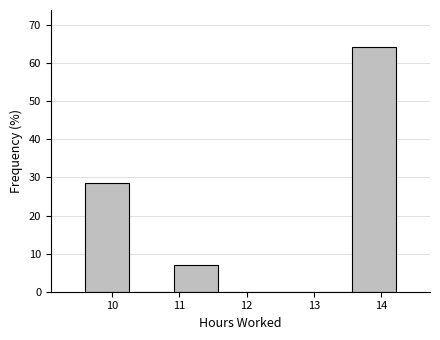

Reading left to right, list every bar in this chart as the range it spans on the x-axis followed by its height. Neither the bar edges nor the heights are printed on the chart, so give them approximately, as read against the axes.

9.6 to 10.3: 29
10.3 to 10.9: 0
10.9 to 11.6: 7
11.6 to 12.2: 0
12.2 to 12.9: 0
12.9 to 13.6: 0
13.6 to 14.2: 64